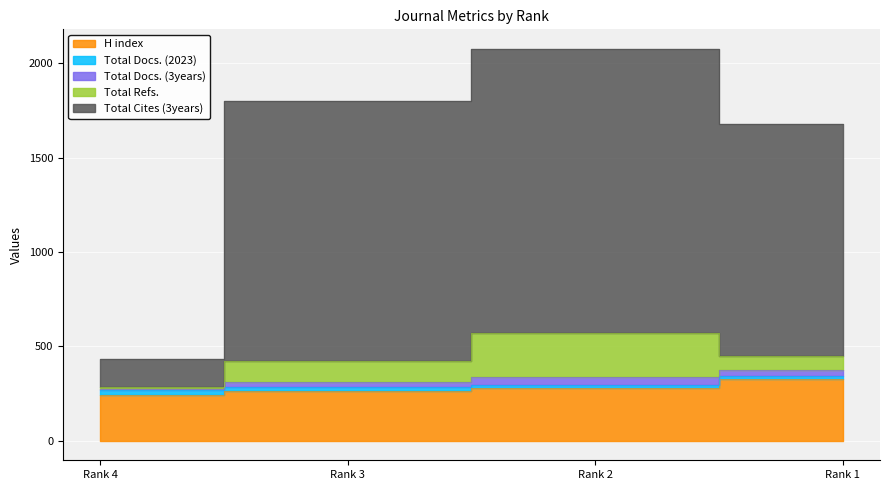

How many H index values are between 264 and 326?

3